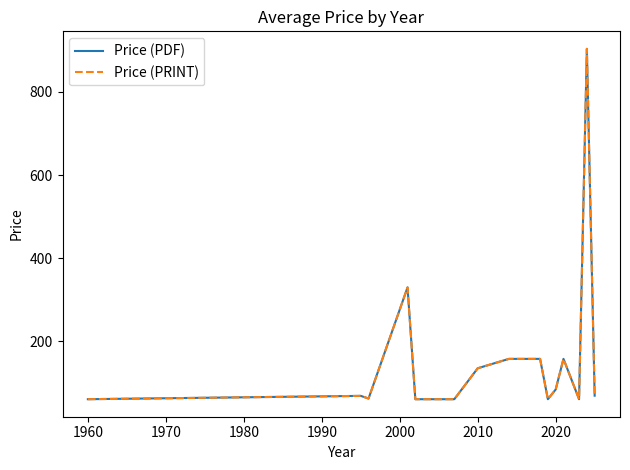

Does the chart have visible grid lines?

No